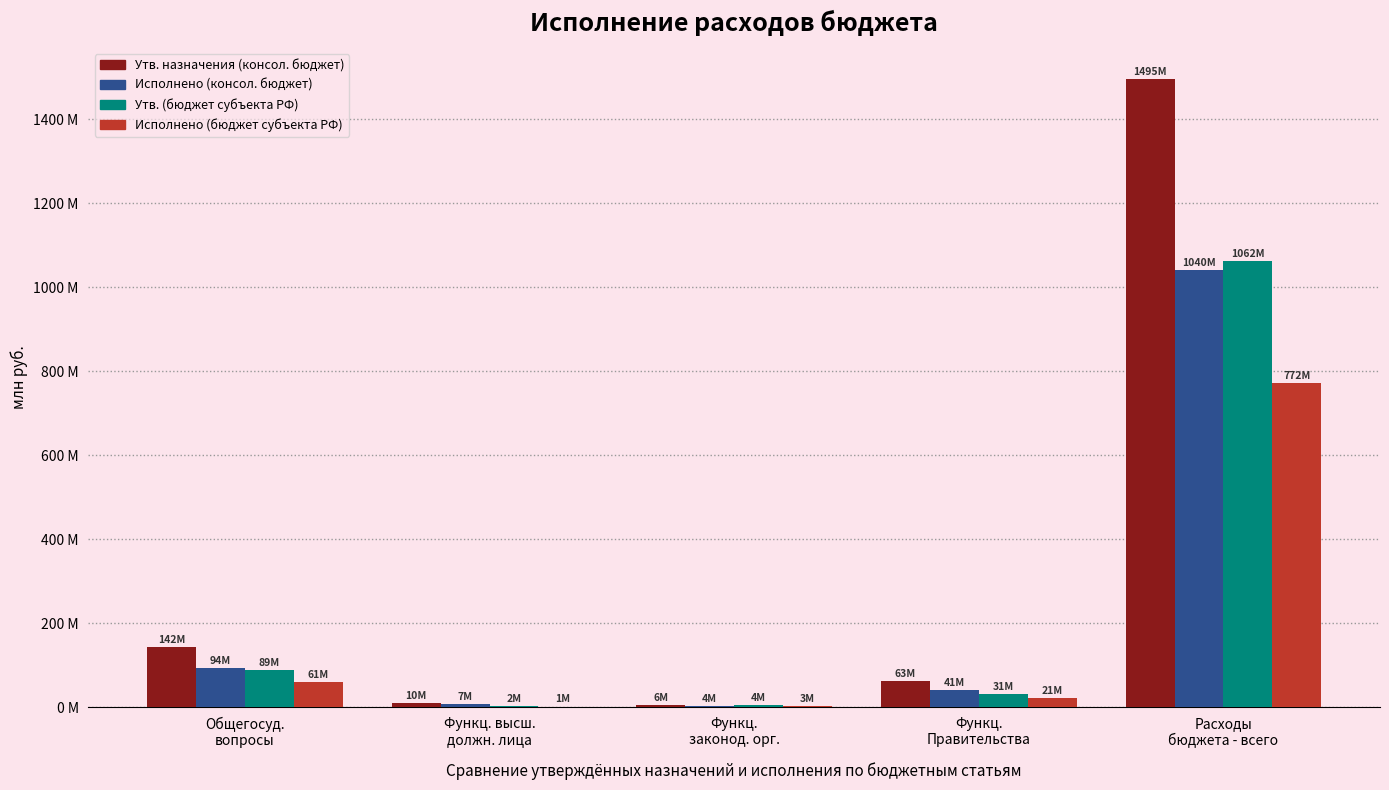

What is the highest value of the Исполнено (консол. бюджет) series?

1040.1